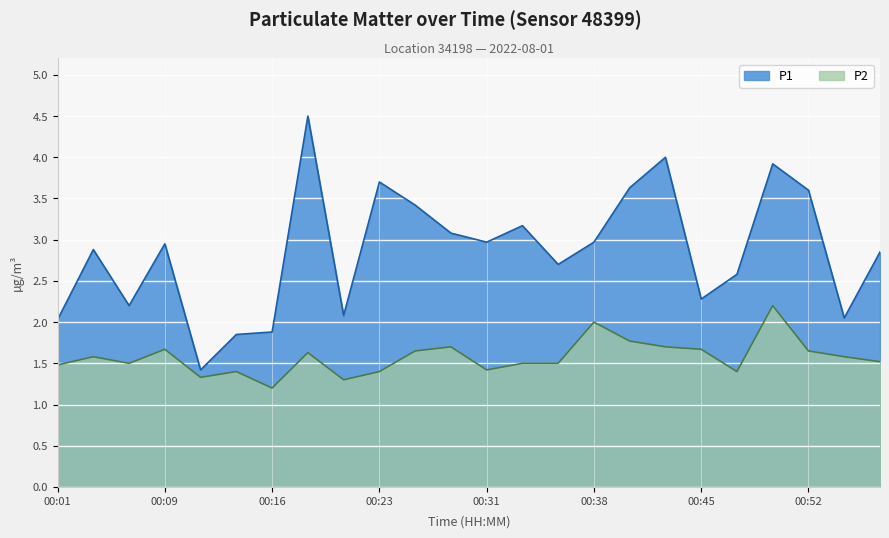

What is the total value across all series at 00:28?

4.8